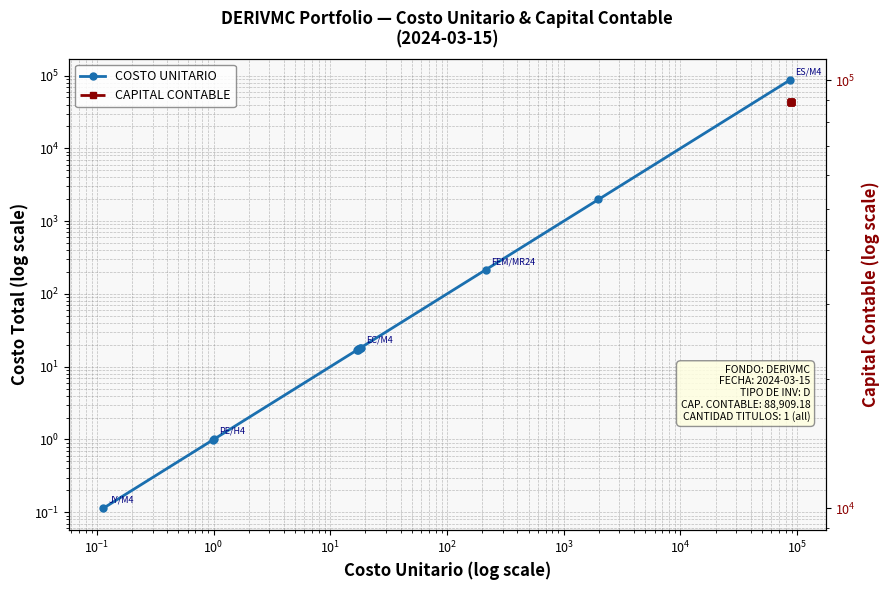

What is the average value of the COSTO UNITARIO series?

7409.1